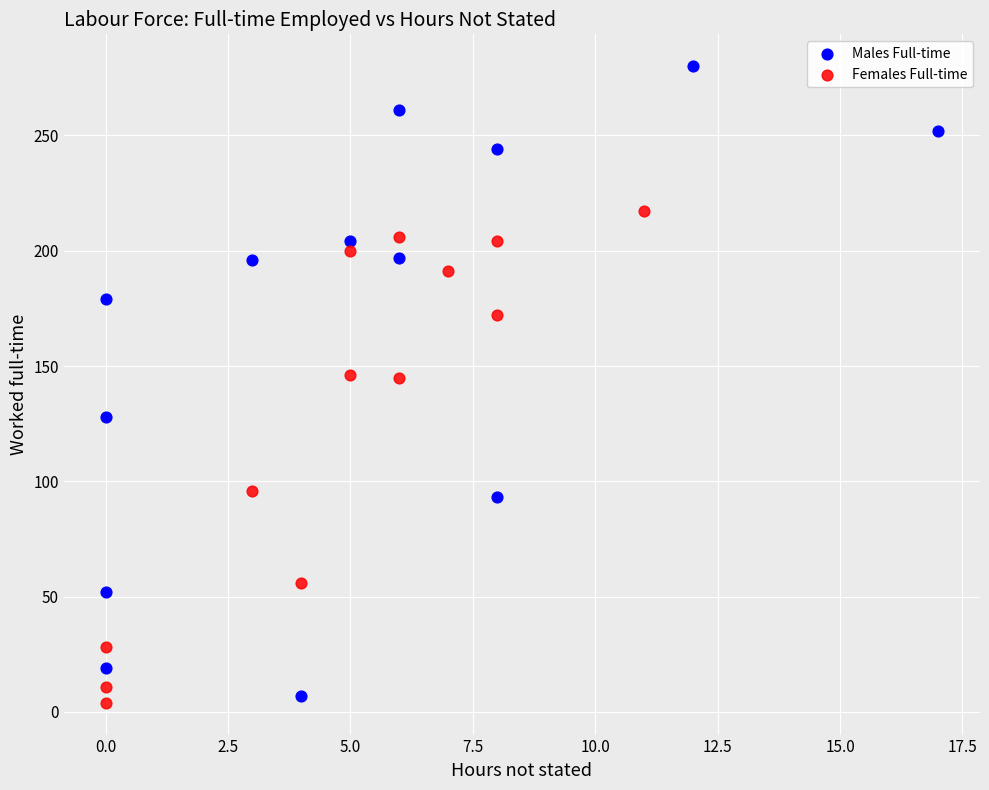

Which series contains the highest Y value?

Males Full-time